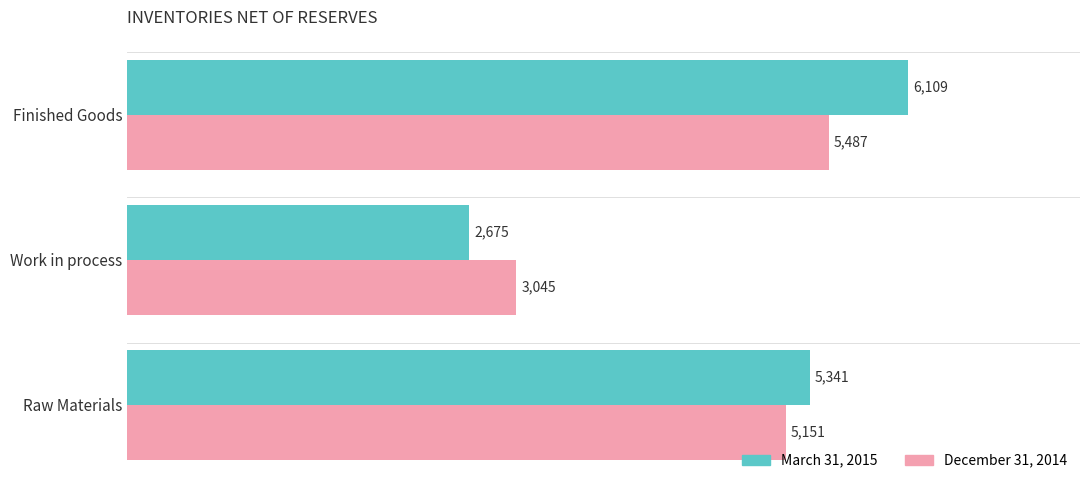

List the series in order of their overall mean, highest first.

March 31, 2015, December 31, 2014